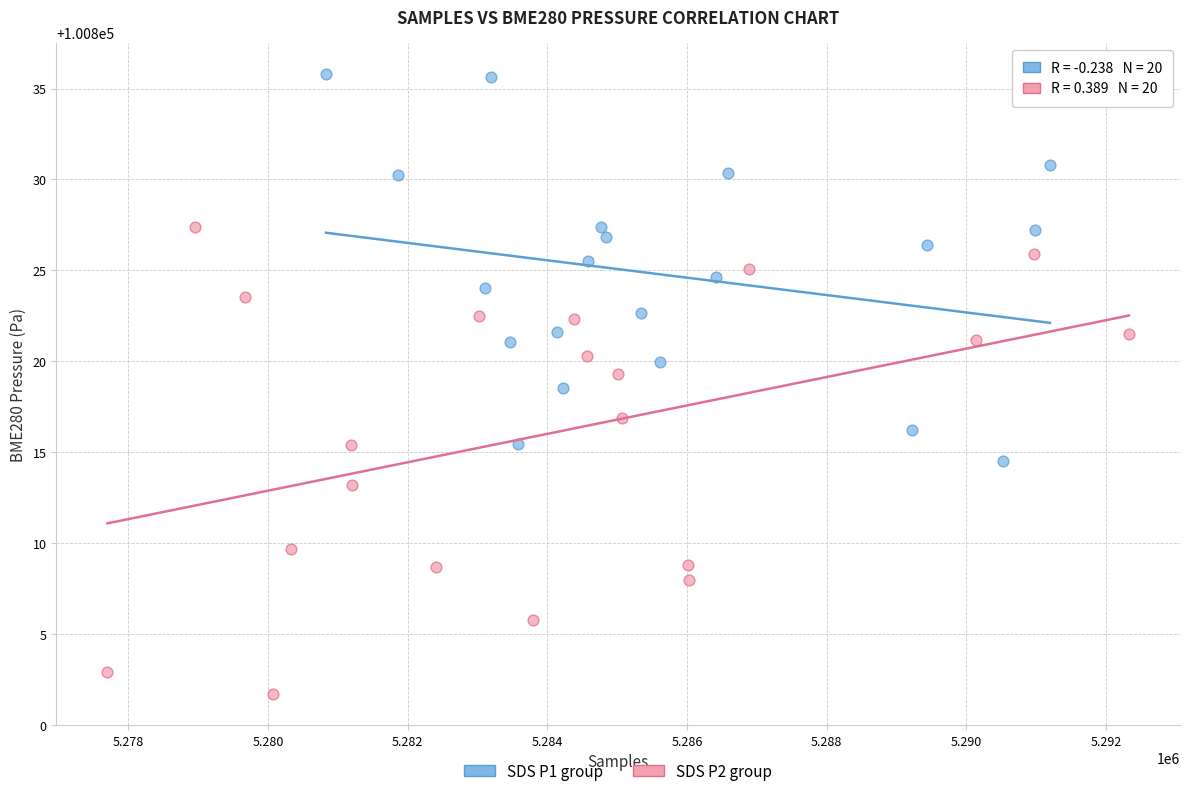

Which series reaches the minimum Y coordinate?

SDS P2 group